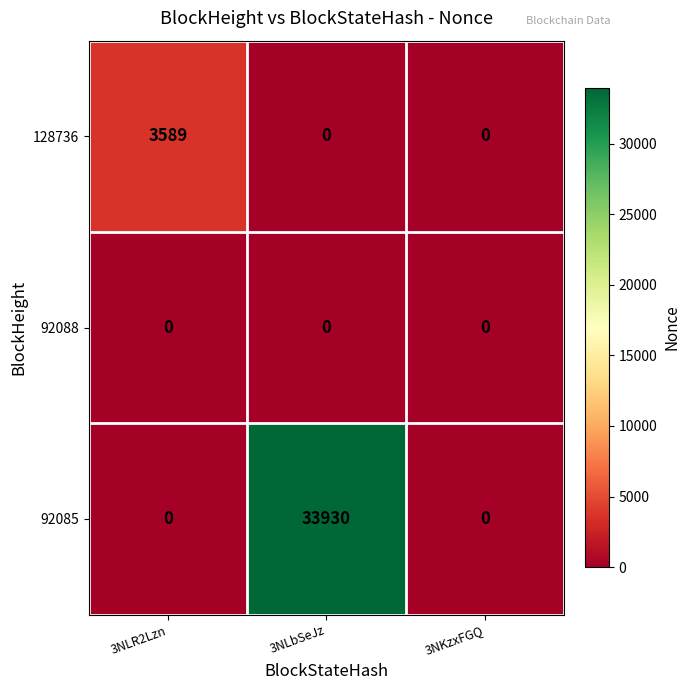

What is the difference between the highest and lowest values at 3NLbSeJz?

33930